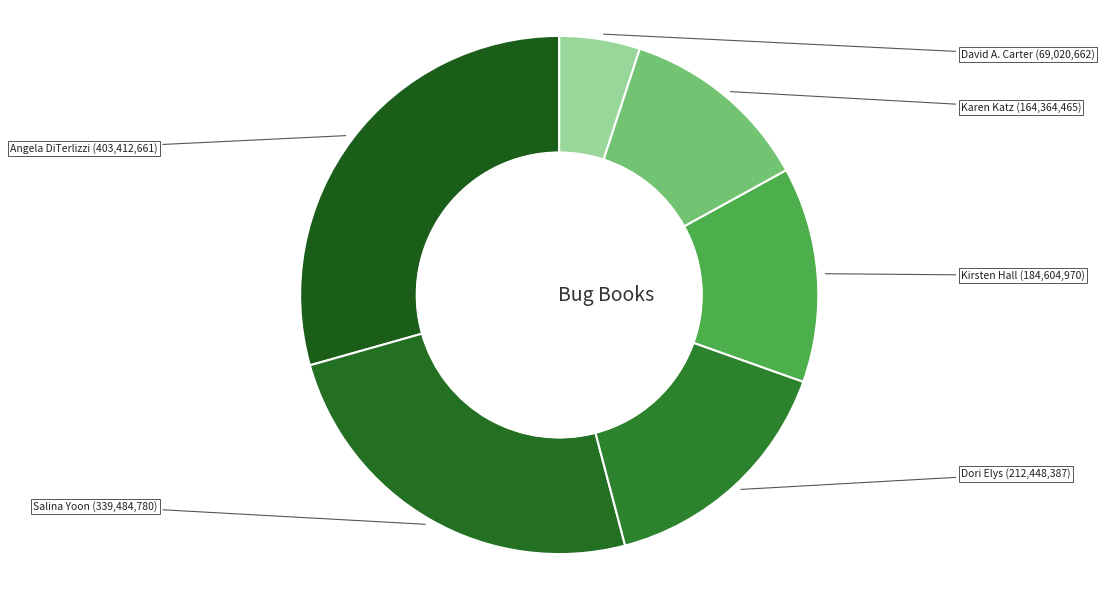

Which slice is the smallest?

David A. Carter